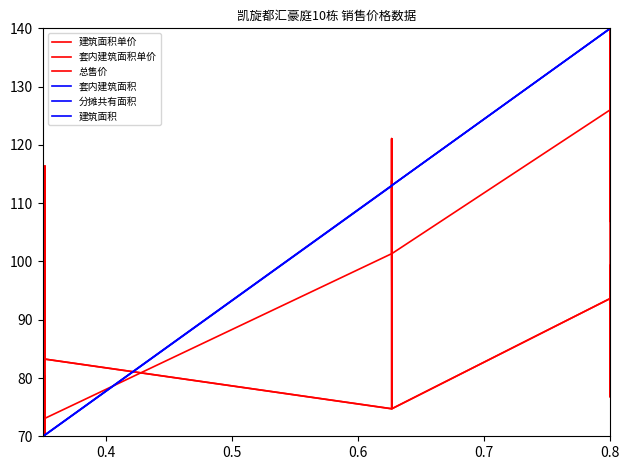

How many distinct data groups are displayed?

6